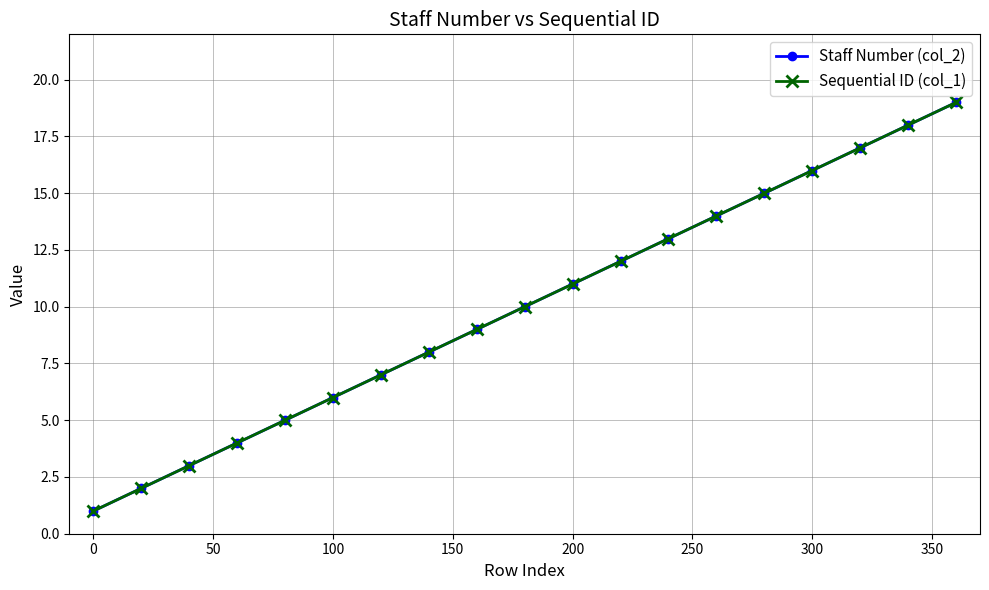

How many lines are shown in the chart?

2